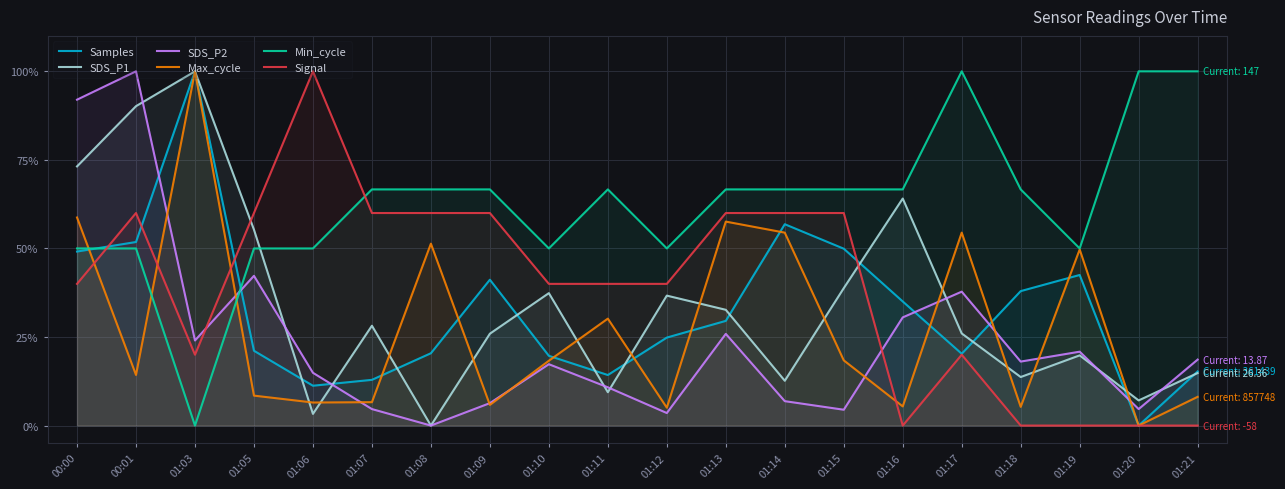

What is the label of the 11th point from the right?

01:11